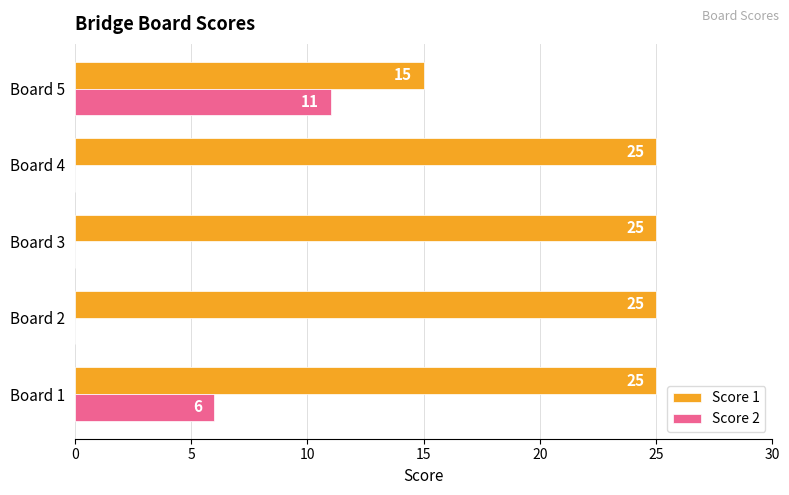

What is the total value across all series at Board 4?

25